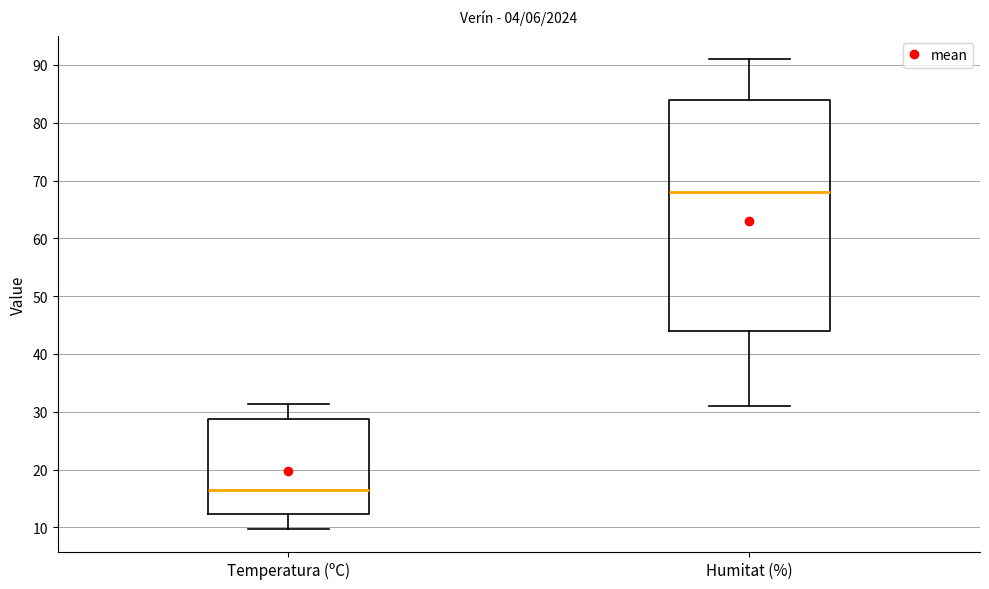

Where is the lower edge of the box for Humitat (%) on the y-axis? The values are not printed on the chart, so give them approximately, as read against the axis.

44